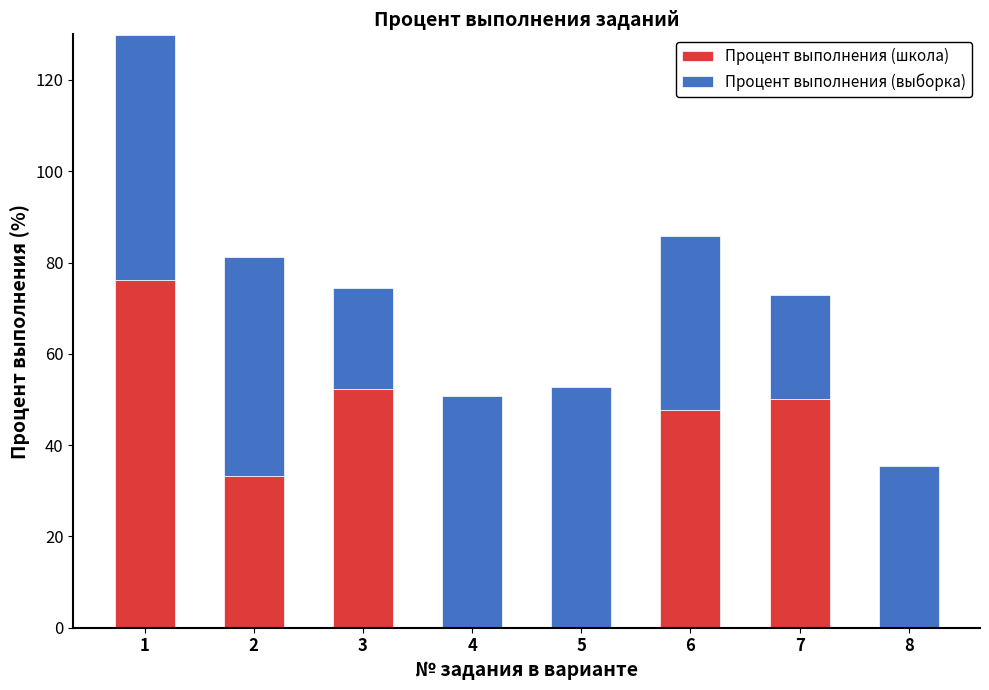

The Процент выполнения (школа) series shows 47.6 at 6. True or false?

True